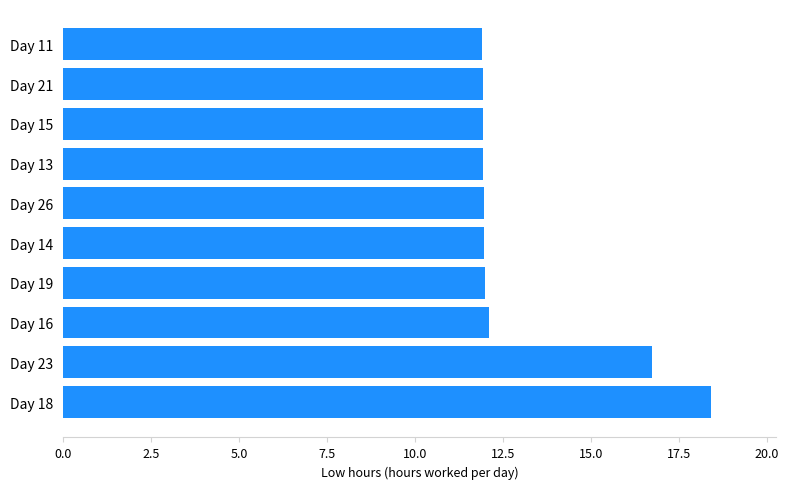

The value at Day 14 is 12.0. True or false?

True